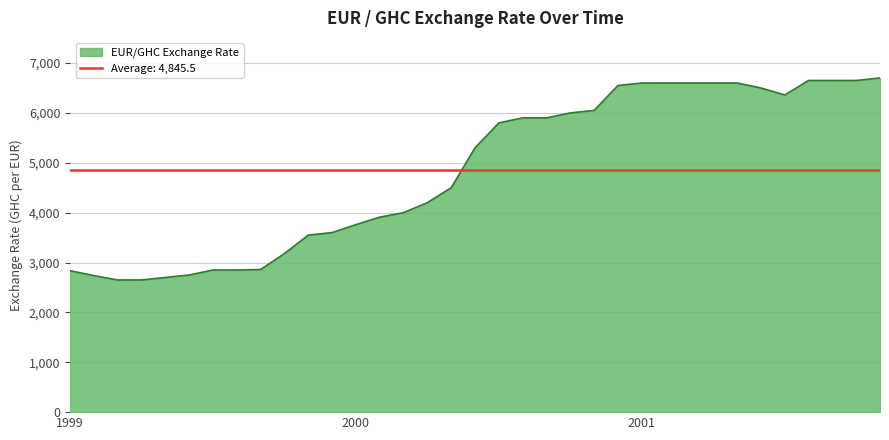

Which label corresponds to the largest value in the chart?

2001-11